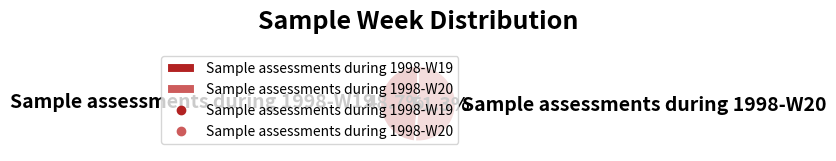

What is the total percentage of Sample assessments during 1998-W19 and Sample assessments during 1998-W20?

100.0%